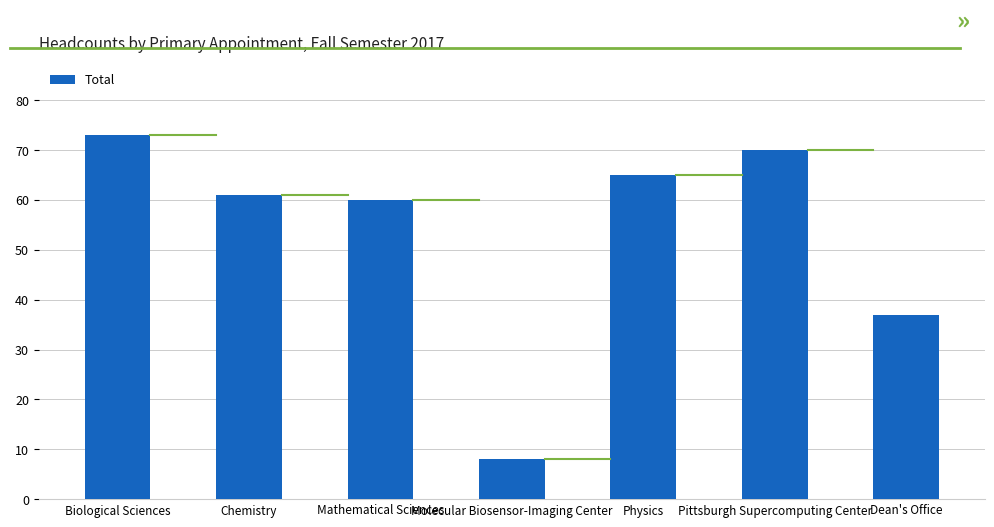

At which label is the value closest to 40?

Dean's Office